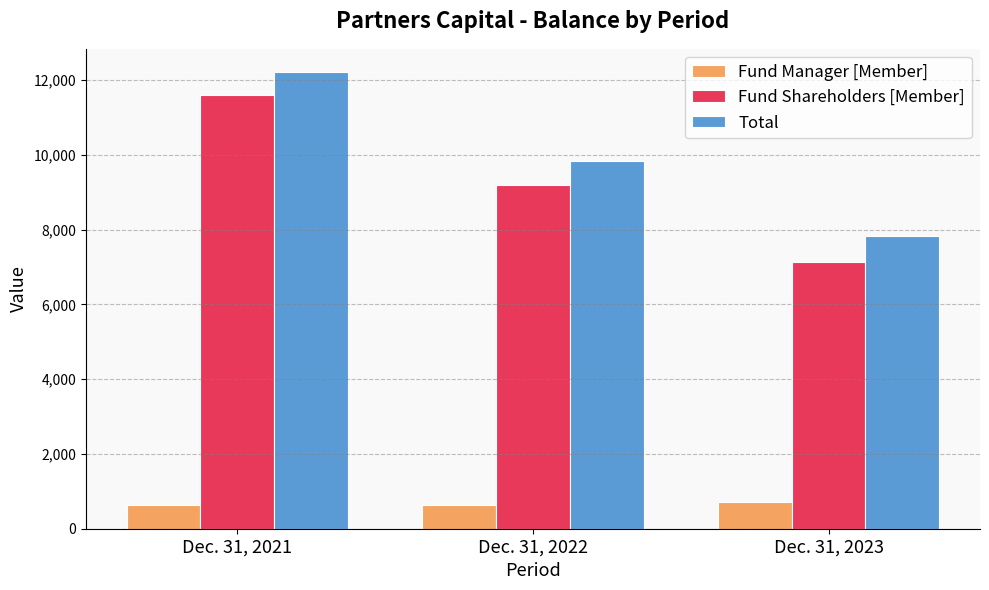

What is the difference between the maximum and minimum values in the Fund Shareholders [Member] series?

4465